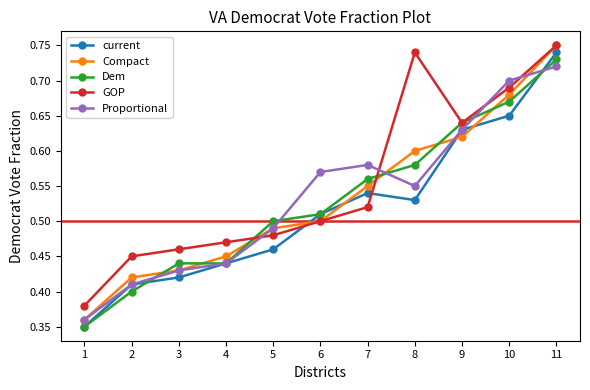

Between 7 and 11, which series saw the biggest shift?

GOP